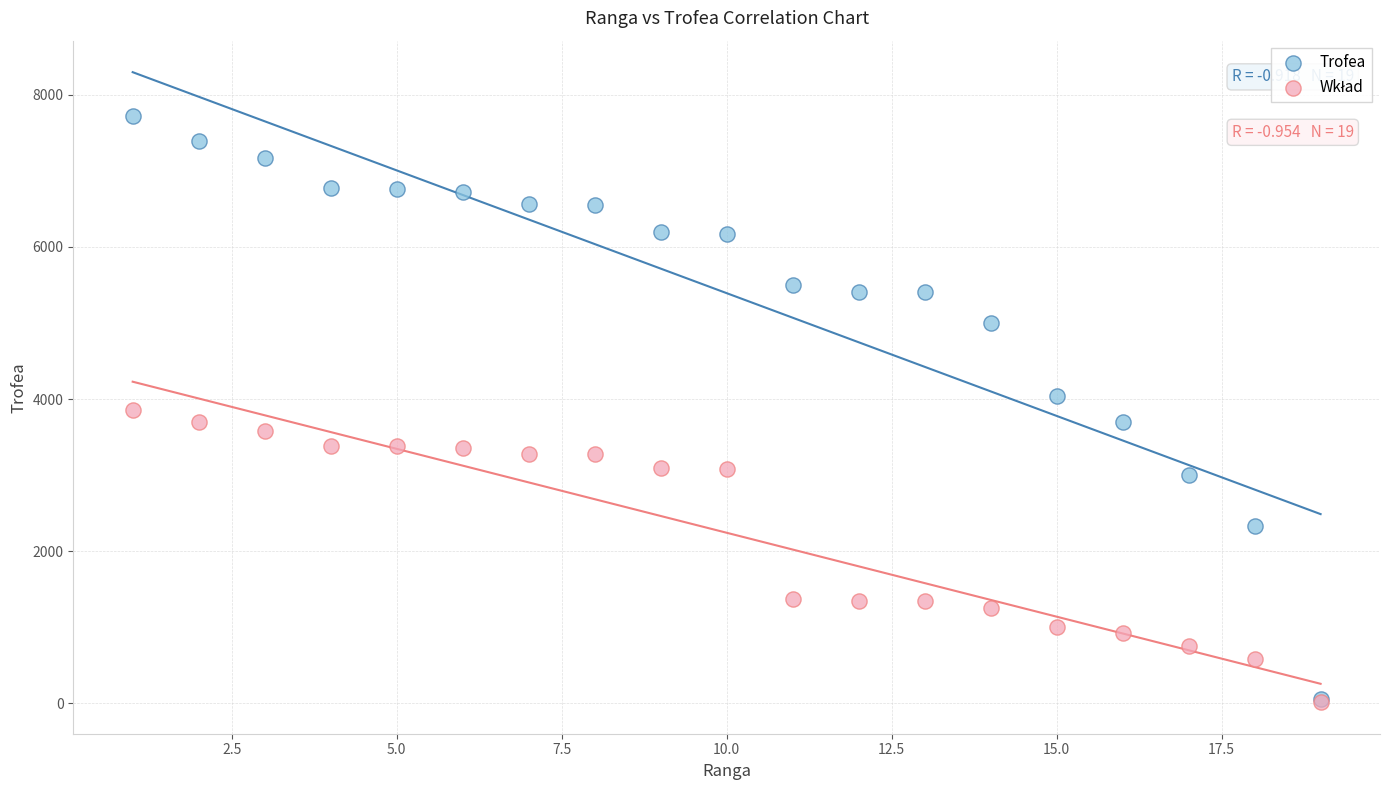

Which series has the widest spread of Y values?

Trofea